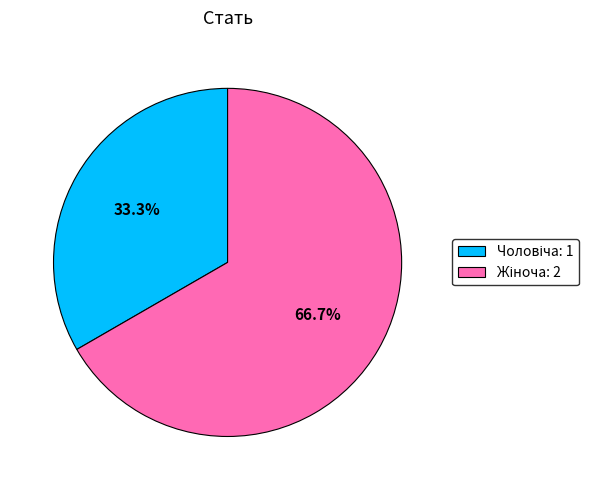

Does any single category account for the majority?

Yes